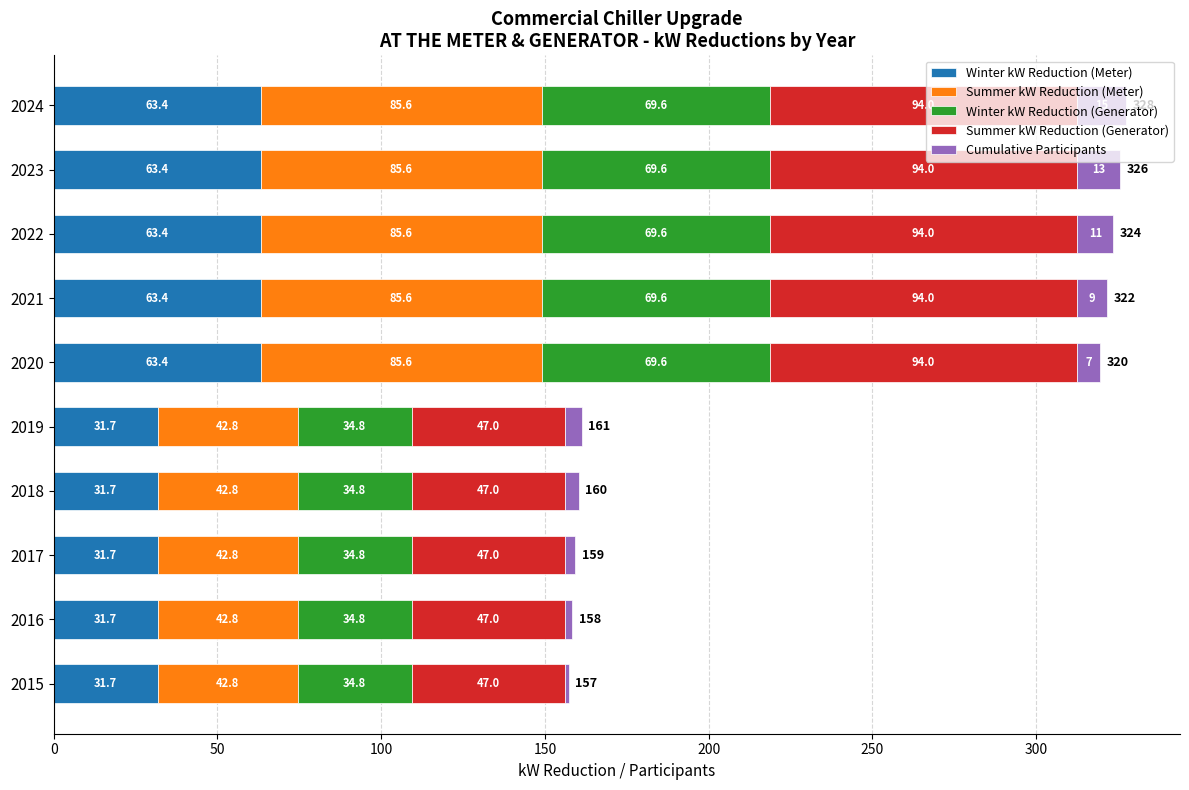

What is the sum of the Winter kW Reduction (Meter) values at 2023 and 2019?

95.1